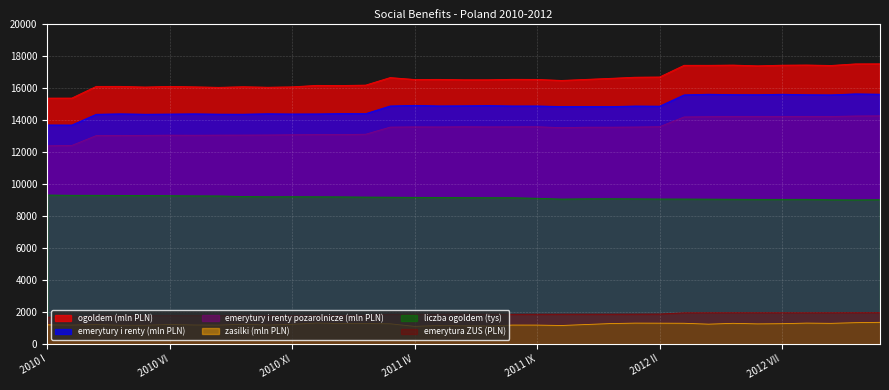

What is the difference between the highest and lowest values at 2012 IV?

16156.0